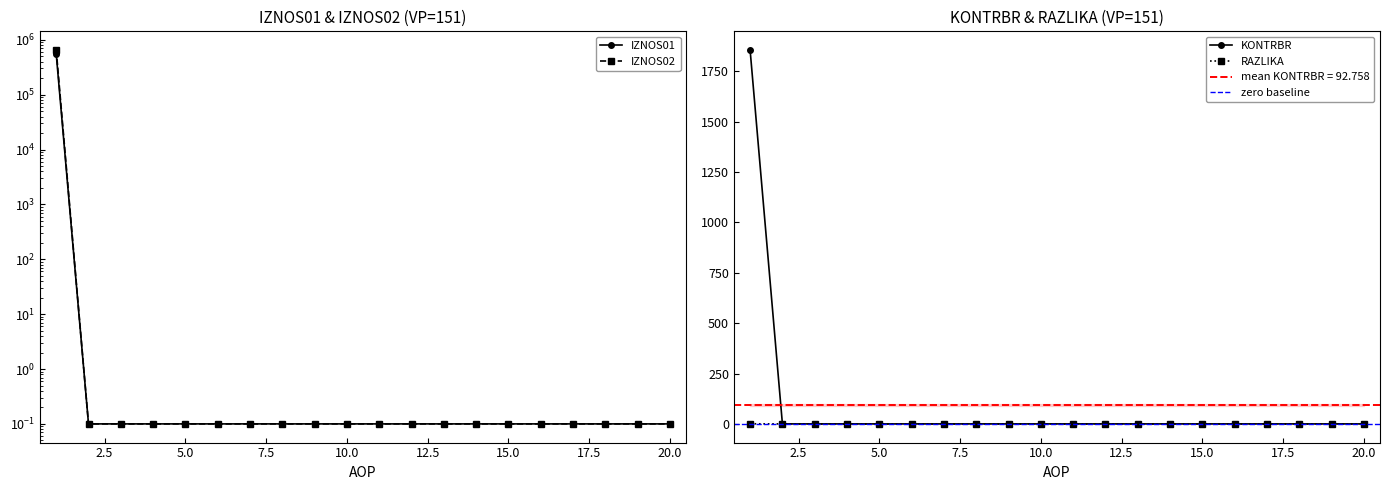

How many values in RAZLIKA are above zero?

1